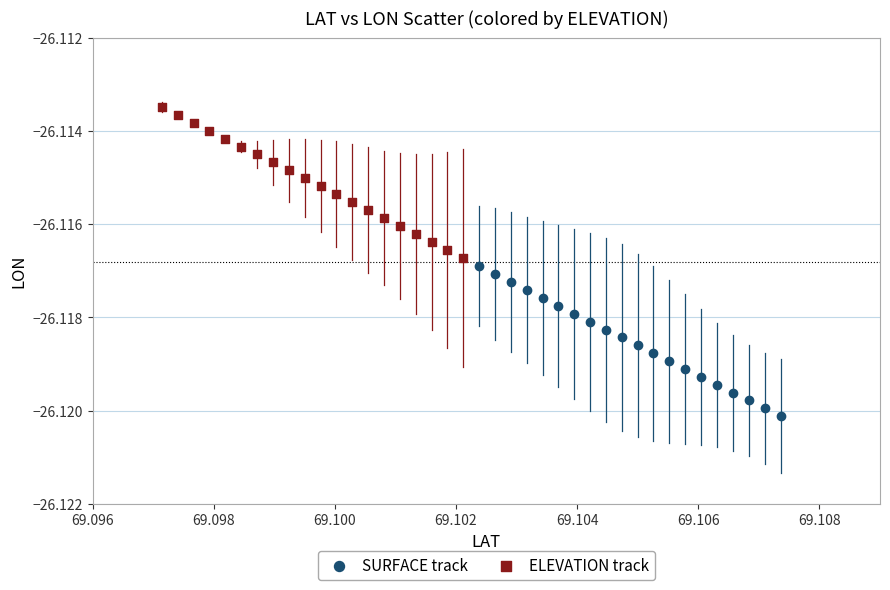

Which series reaches the maximum Y coordinate?

ELEVATION track